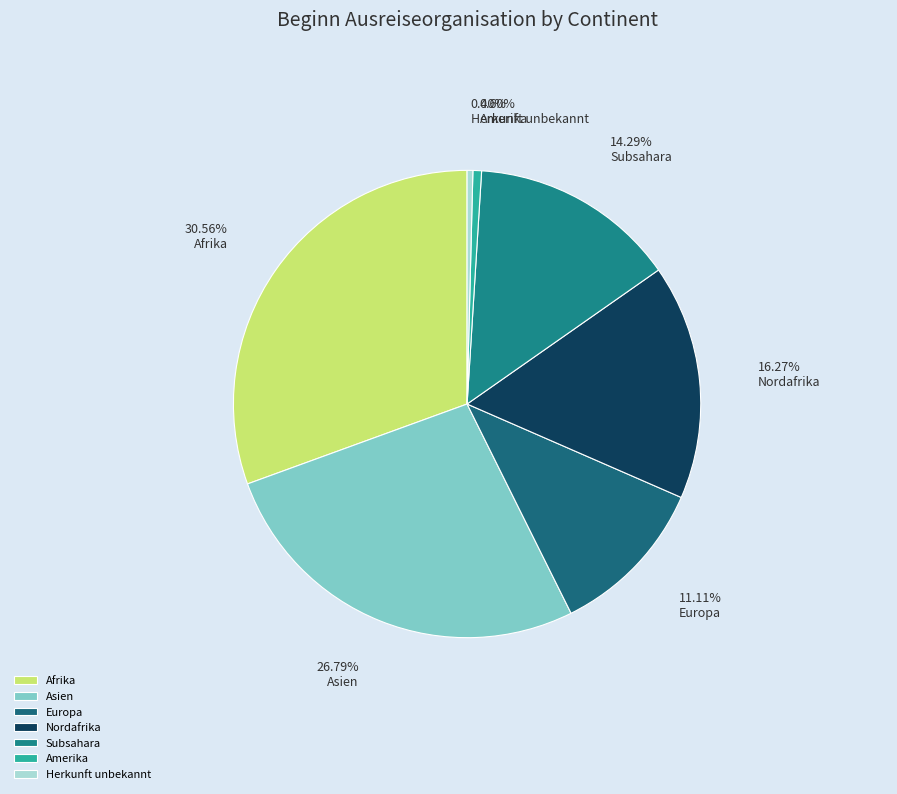

How many segments does this pie chart have?

7